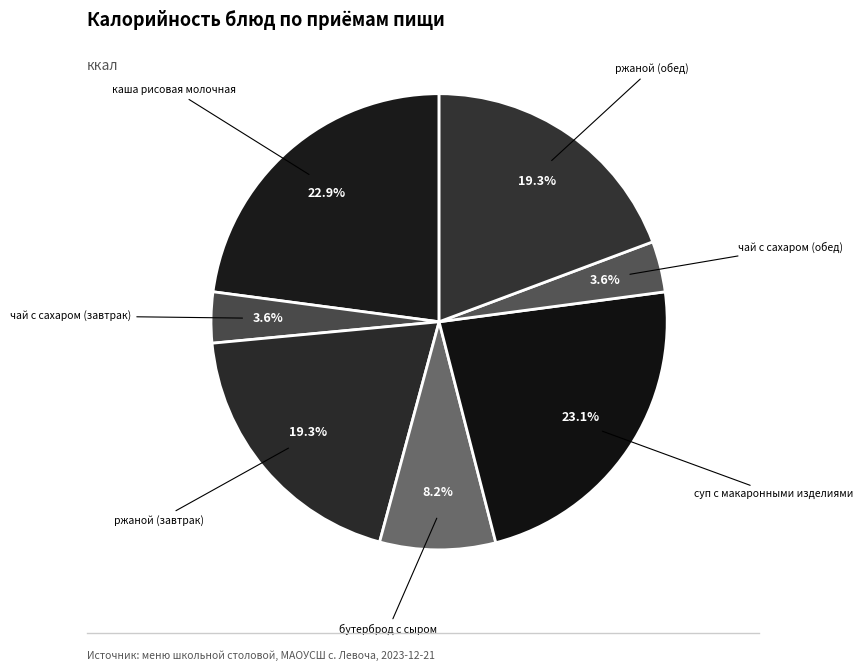

How many segments does this pie chart have?

7